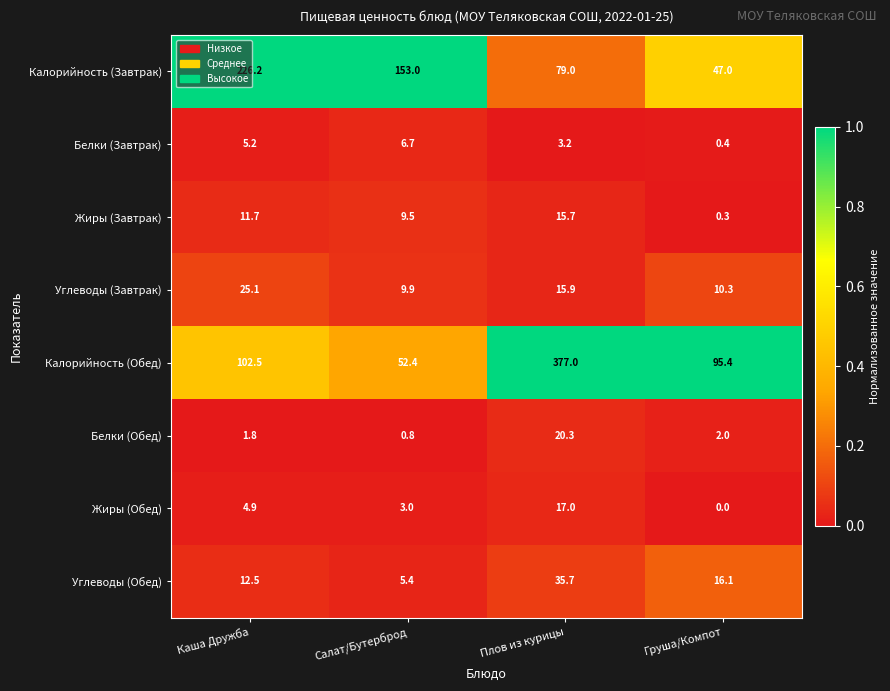

What is the spread (max minus min) of values at Груша/Компот?

95.4